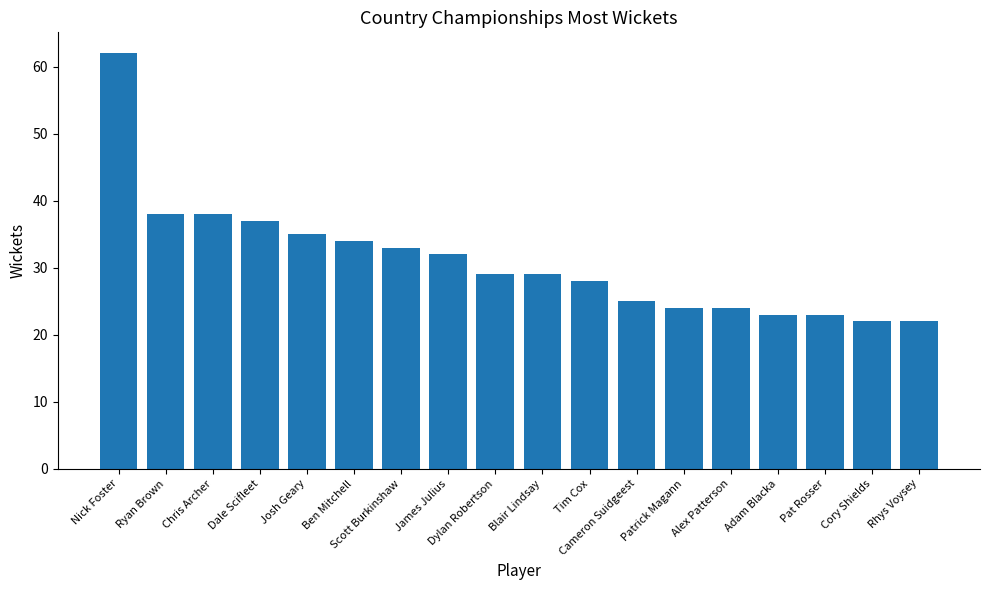

What is the difference between the second highest and minimum values?

16